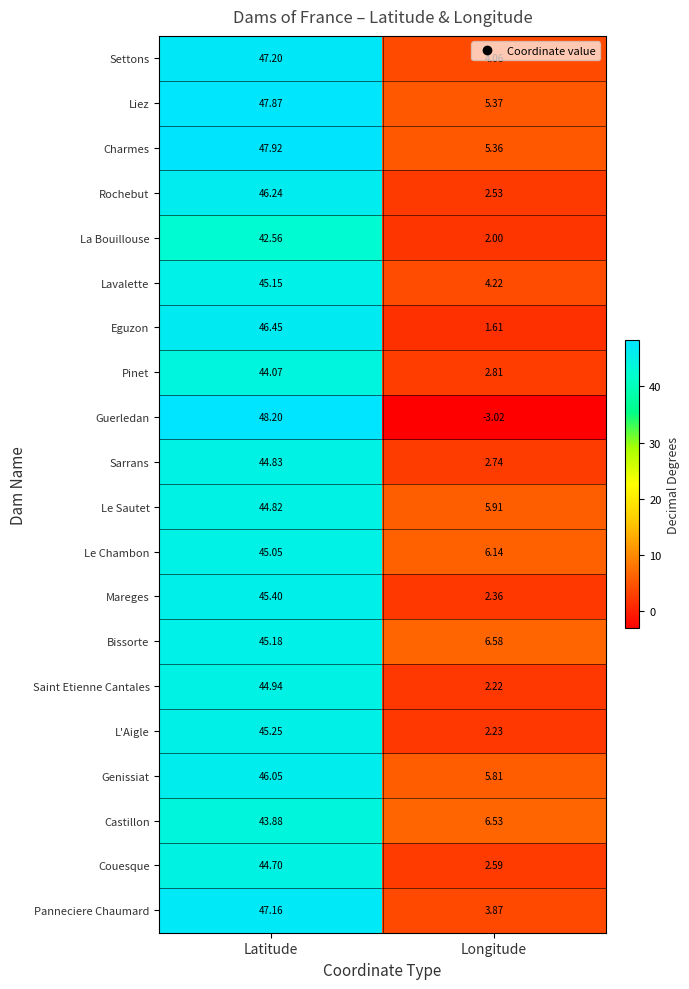

How many categories are shown in the chart?

2